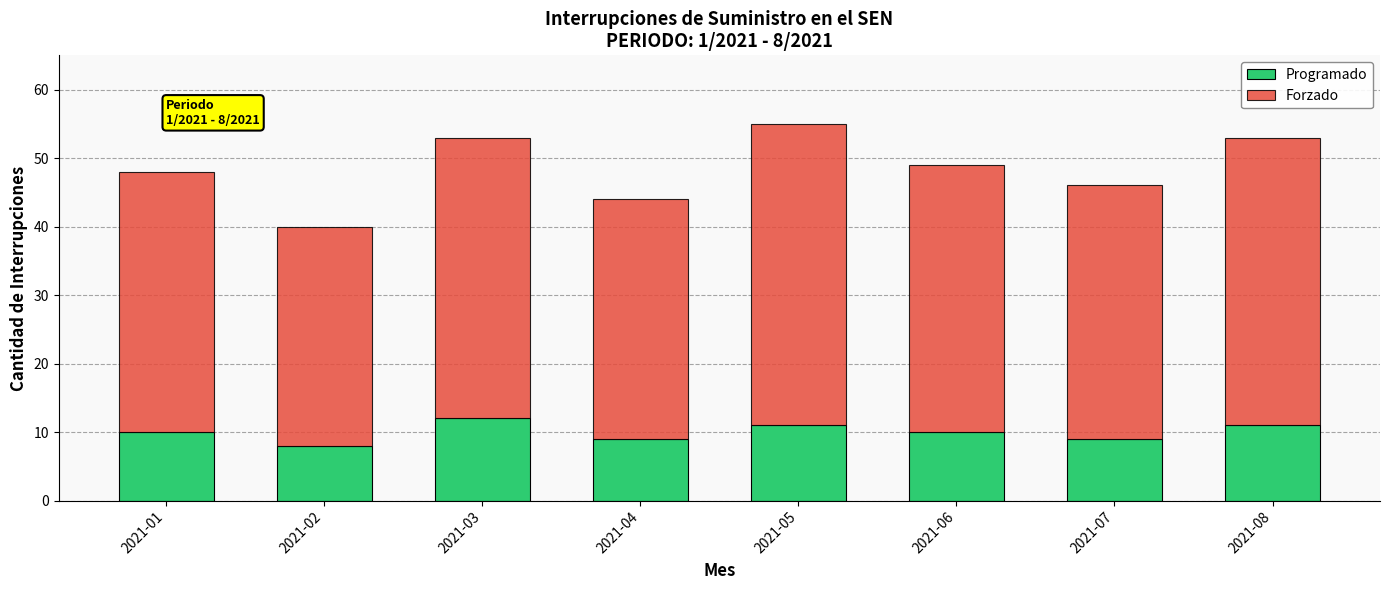

Is it true that Programado equals 3 at 2021-07?

False